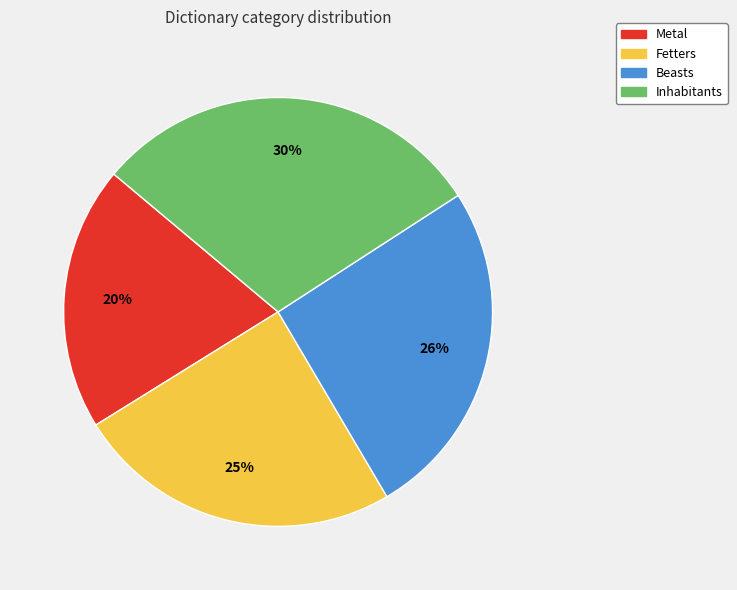

Approximately how many times larger is the value at Beasts compared to Inhabitants?

0.9